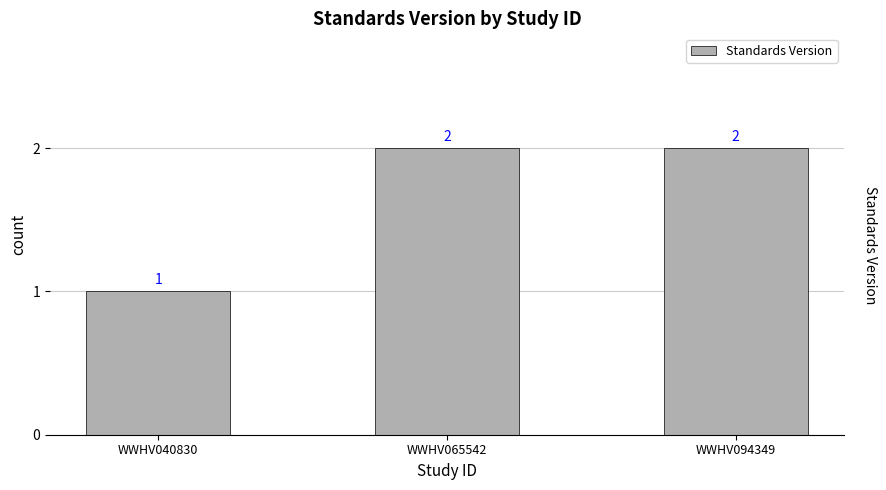

True or false: the data shows 0 at WWHV040830.

False